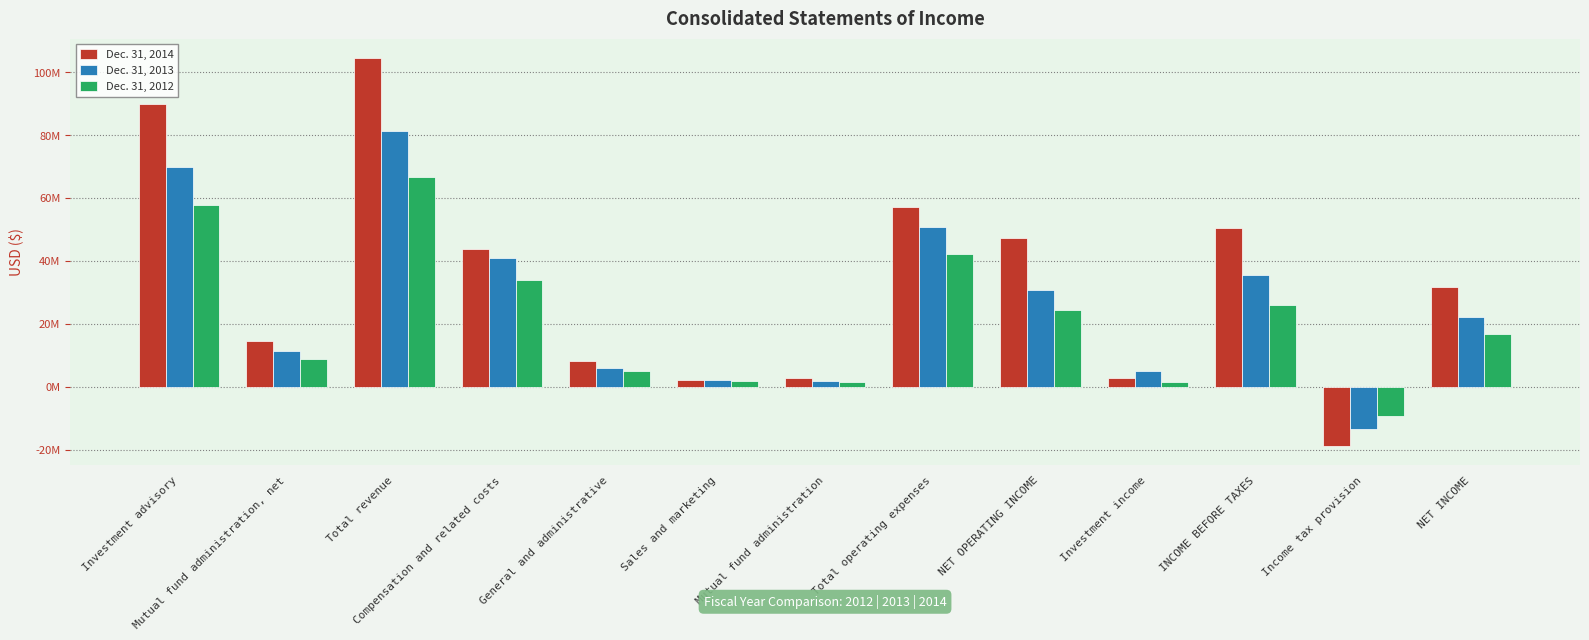

At which category is the sum across all series the highest?

Total revenue